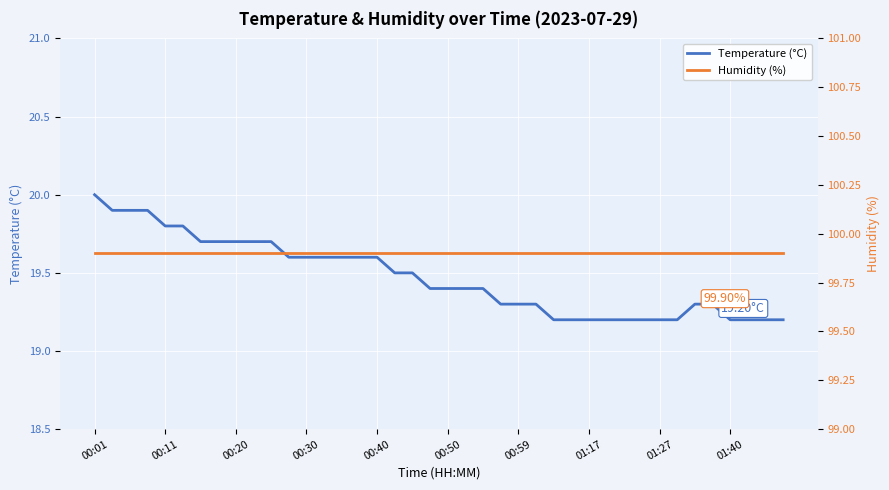

Rank the series by their maximum value, from highest to lowest.

Humidity (%), Temperature (°C)